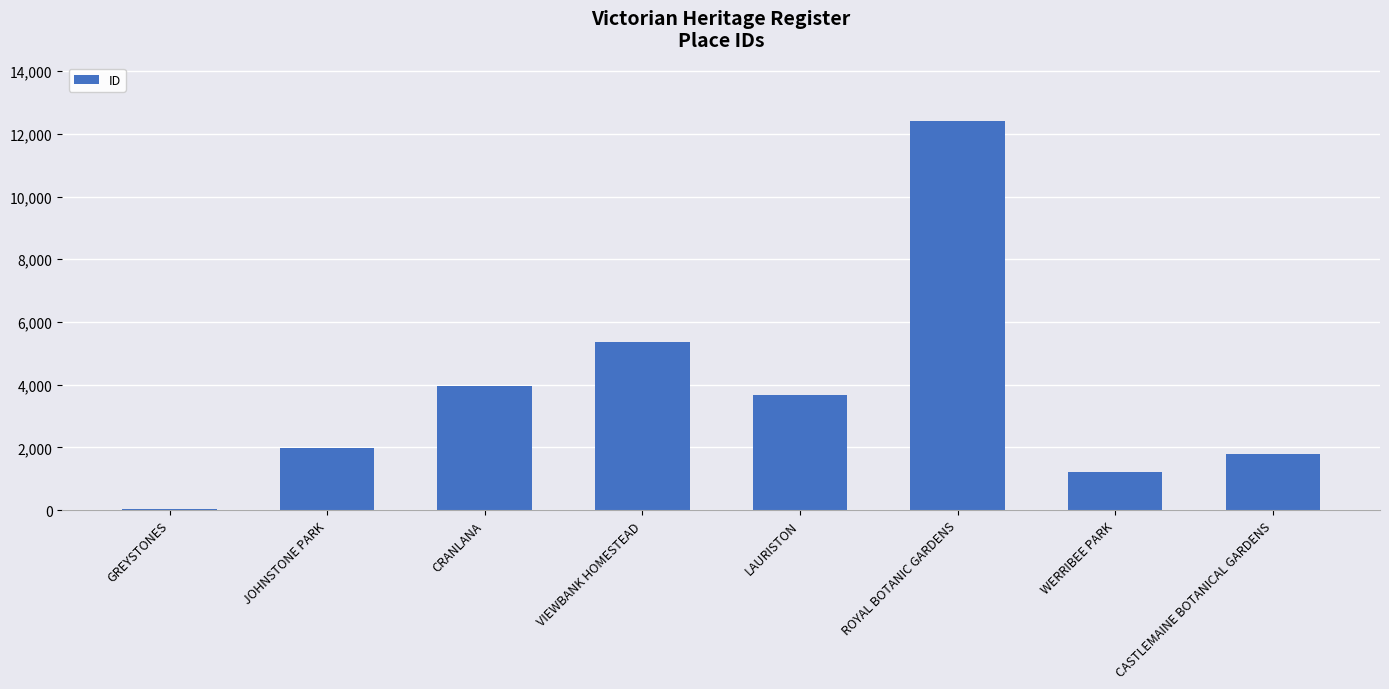

Which label corresponds to the largest value in the chart?

ROYAL BOTANIC GARDENS